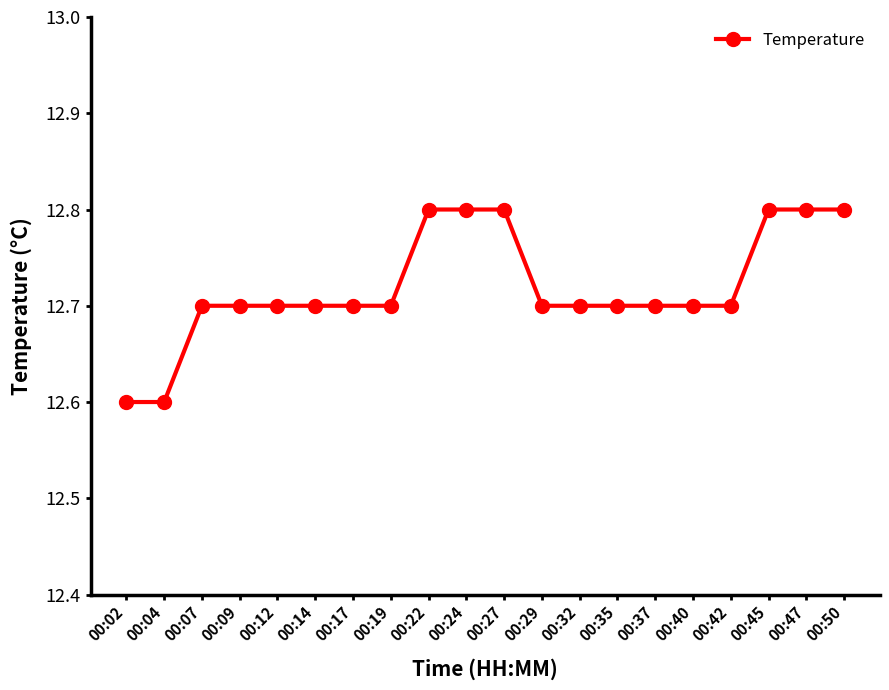

Is it true that the value at 00:12 is 8.2?

False